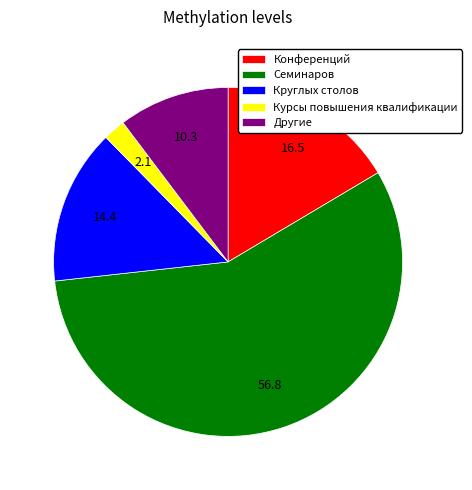

What is the largest slice in the pie chart?

Семинаров